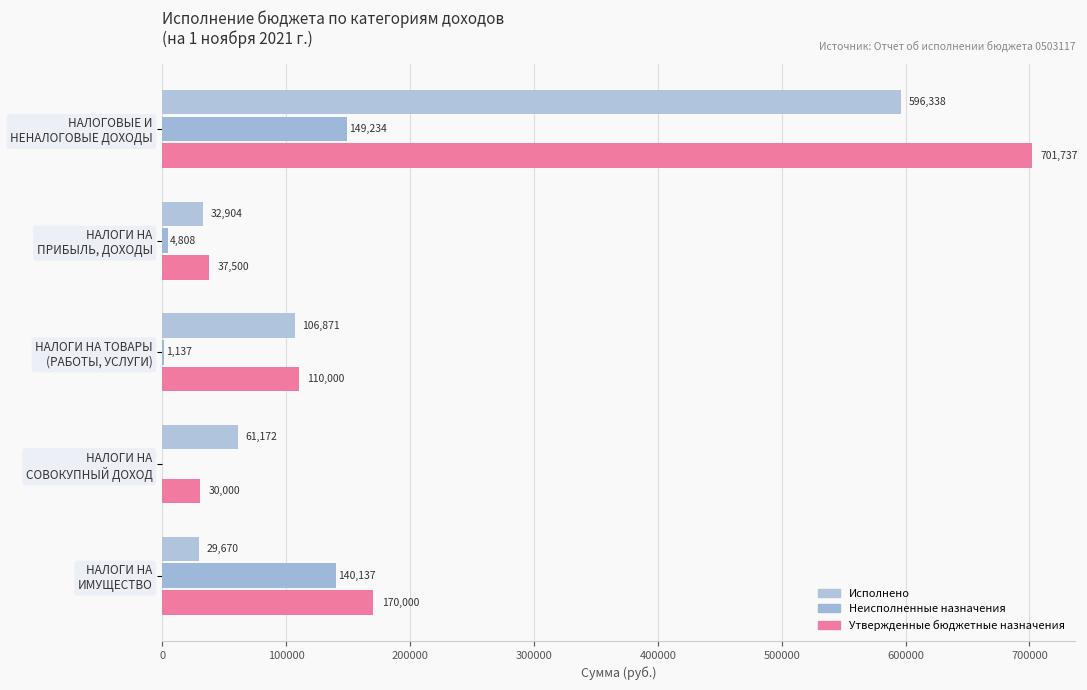

Count the number of data series in this chart.

3